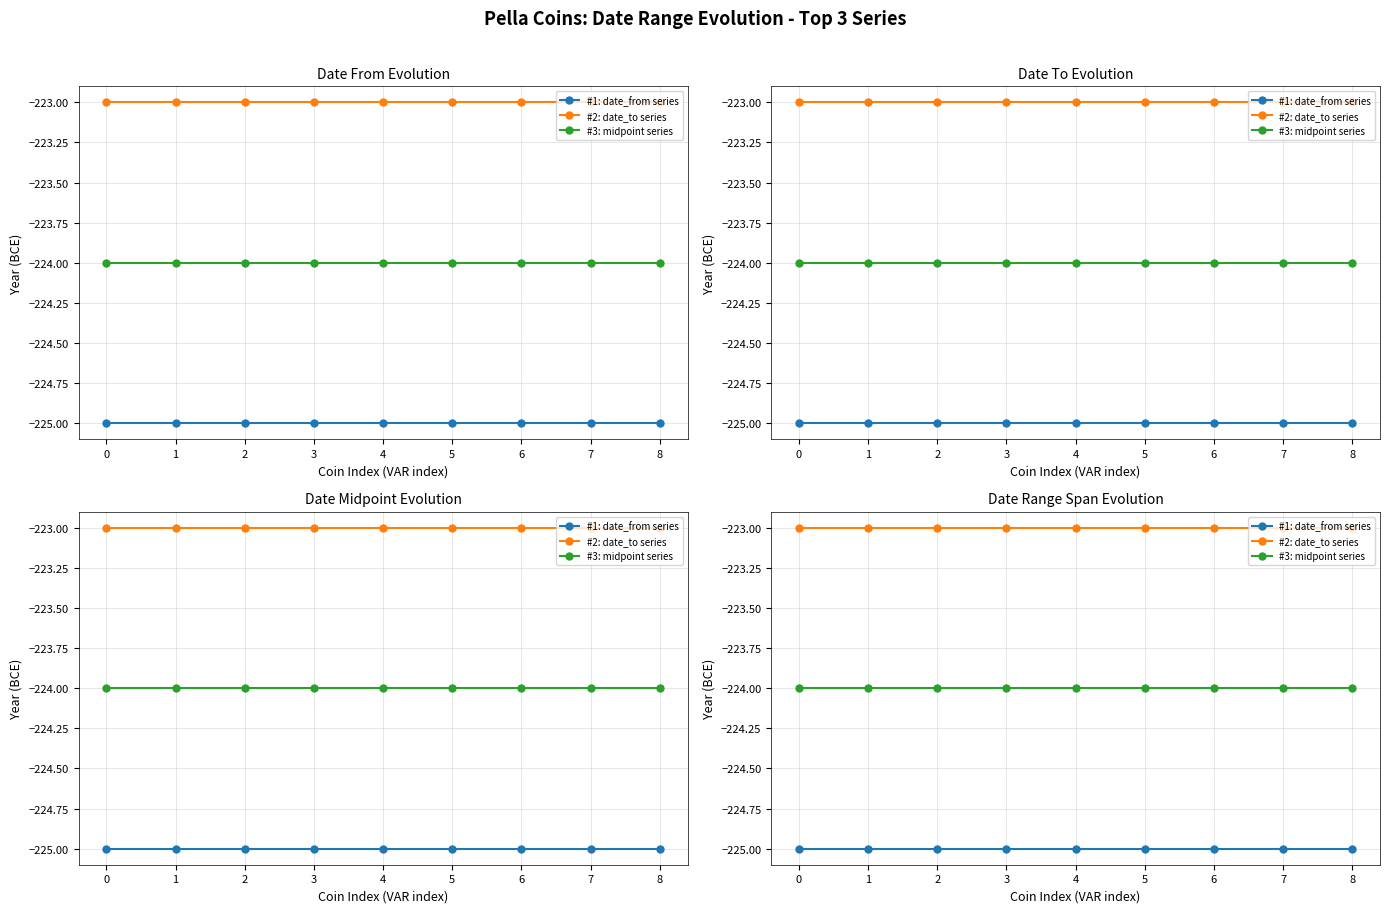

Reading left to right, what are all the values shown in this chart?

#1: date_from series: -225	-225	-225	-225	-225	-225	-225	-225	-225
#2: date_to series: -223	-223	-223	-223	-223	-223	-223	-223	-223
#3: midpoint series: -224	-224	-224	-224	-224	-224	-224	-224	-224